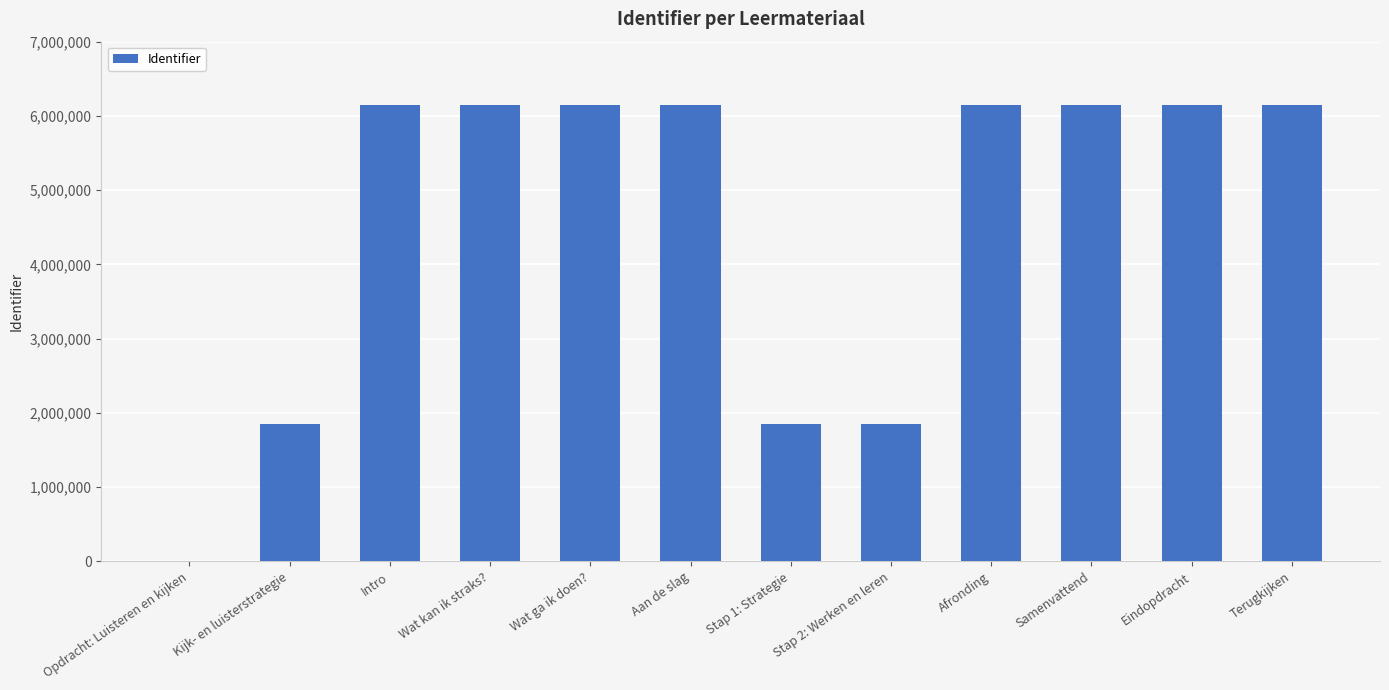

How many distinct data groups are displayed?

1